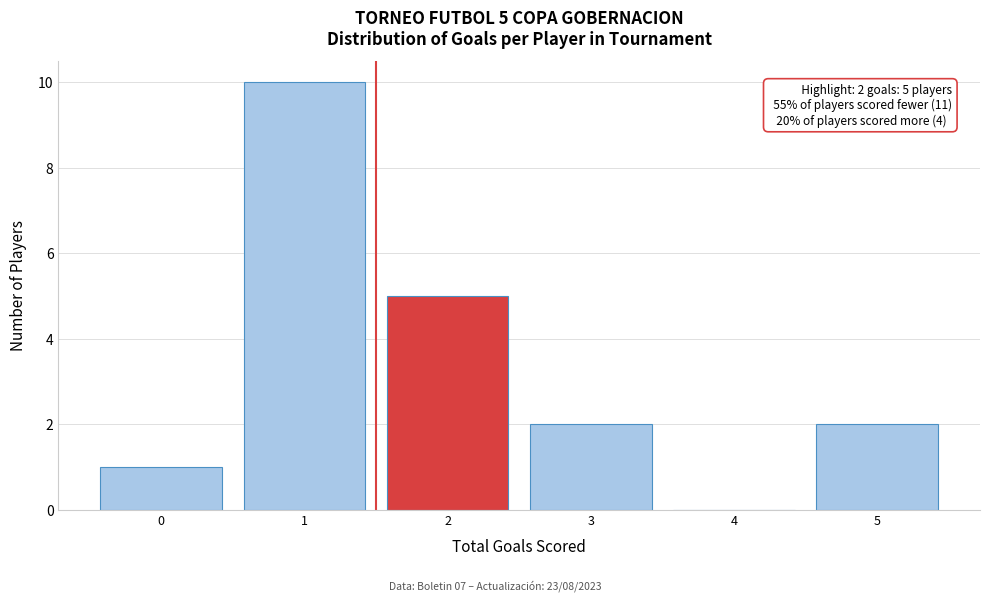

Reading right to left, list all the values displayed in this chart.

5=2	4=0	3=2	2=5	1=10	0=1